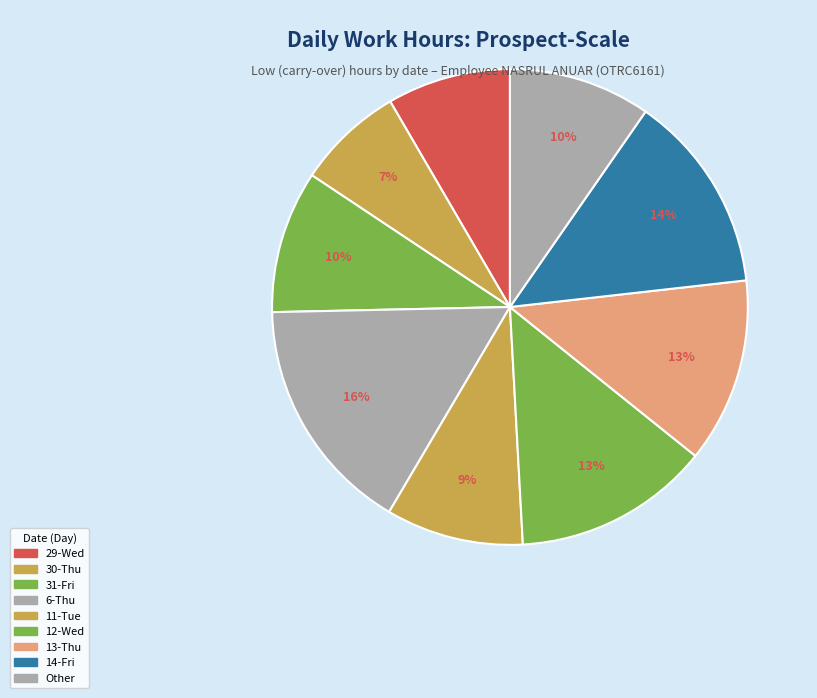

Count the number of slices in the pie.

9